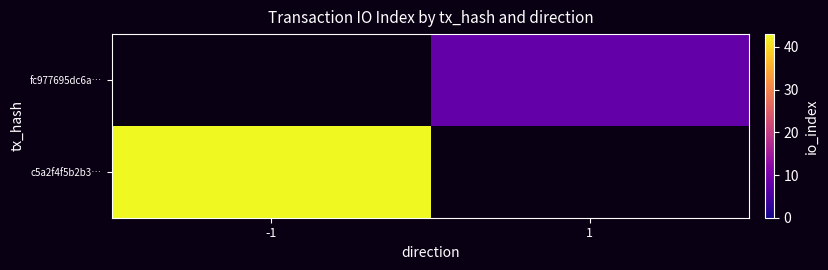

Which has a higher value, 1 or -1?

-1